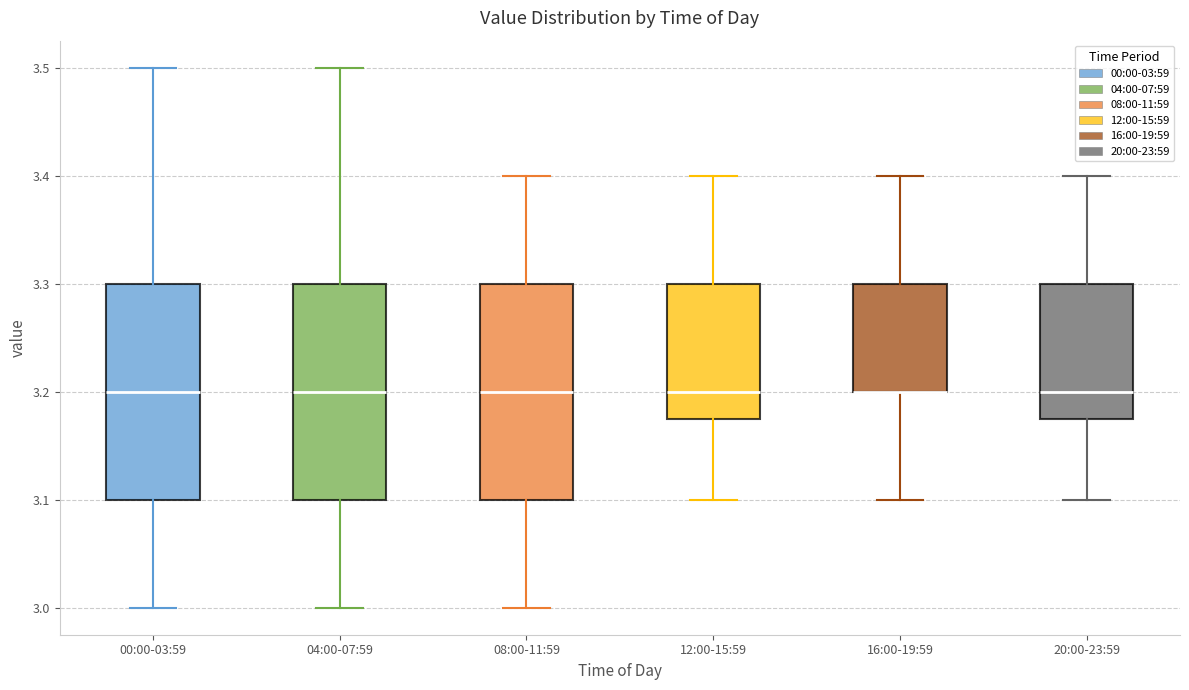

Where is the upper edge of the box for 16:00-19:59 on the y-axis? The values are not printed on the chart, so give them approximately, as read against the axis.

3.30